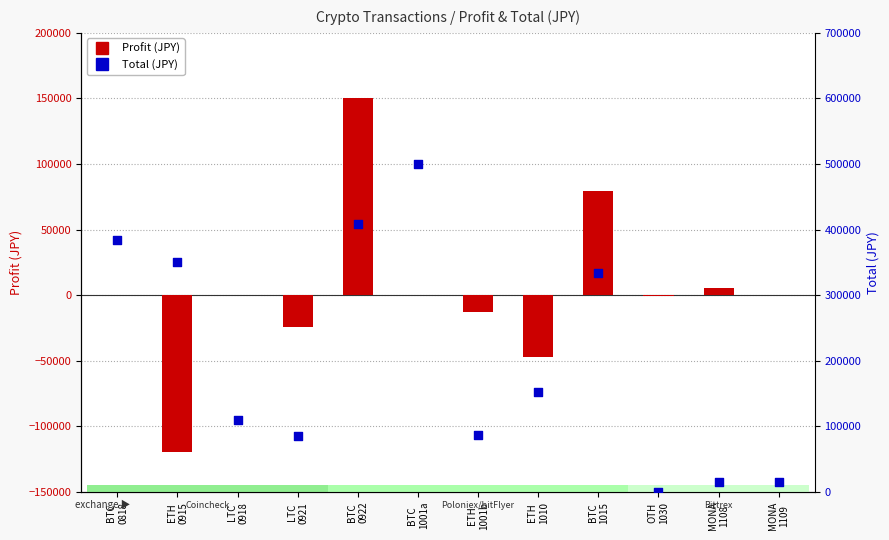

What is the total value across all series at BTC
0922?

558000.0